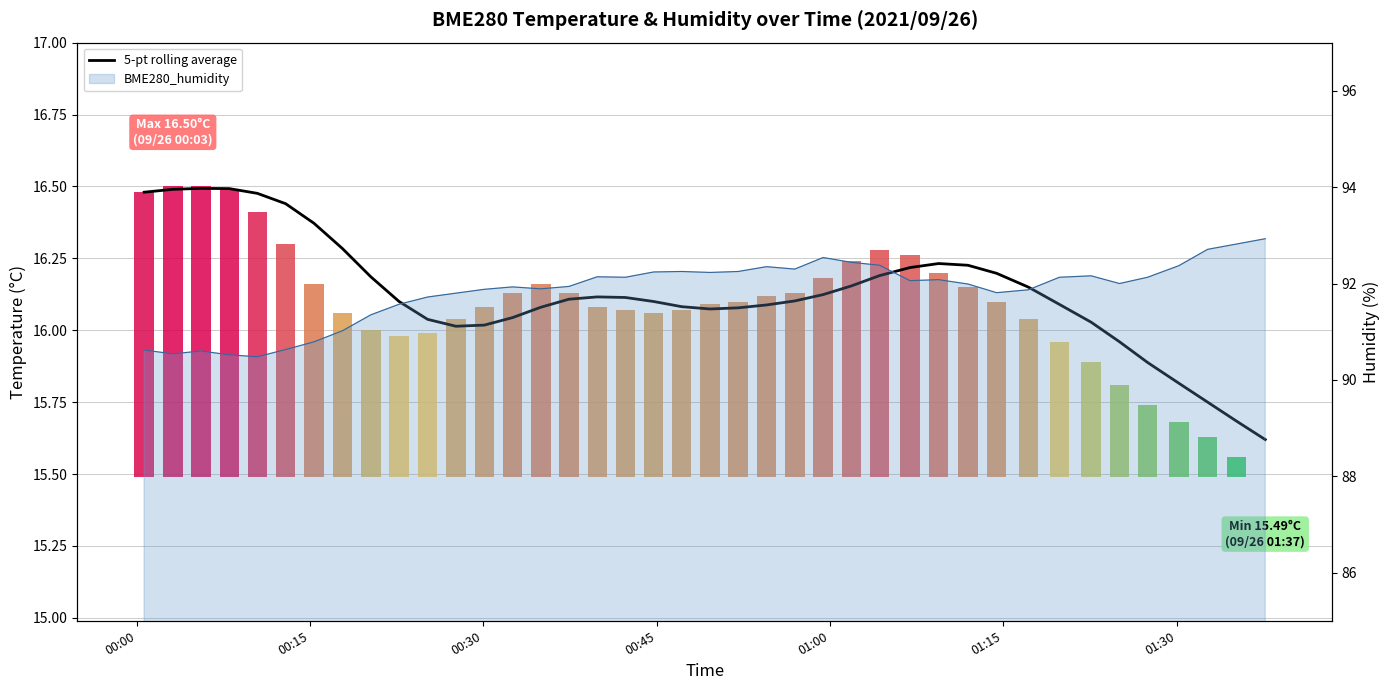

The chart shows a value of 15.8 at 01:30. True or false?

True